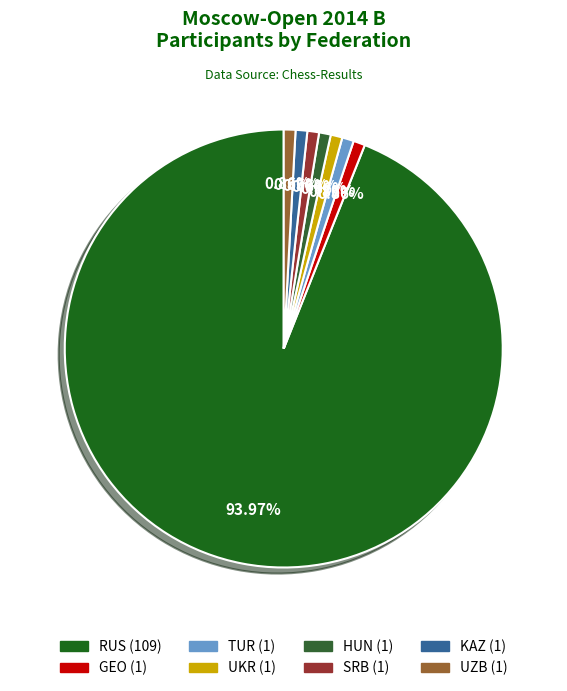

To the nearest percent, what is the average slice percentage?

12%